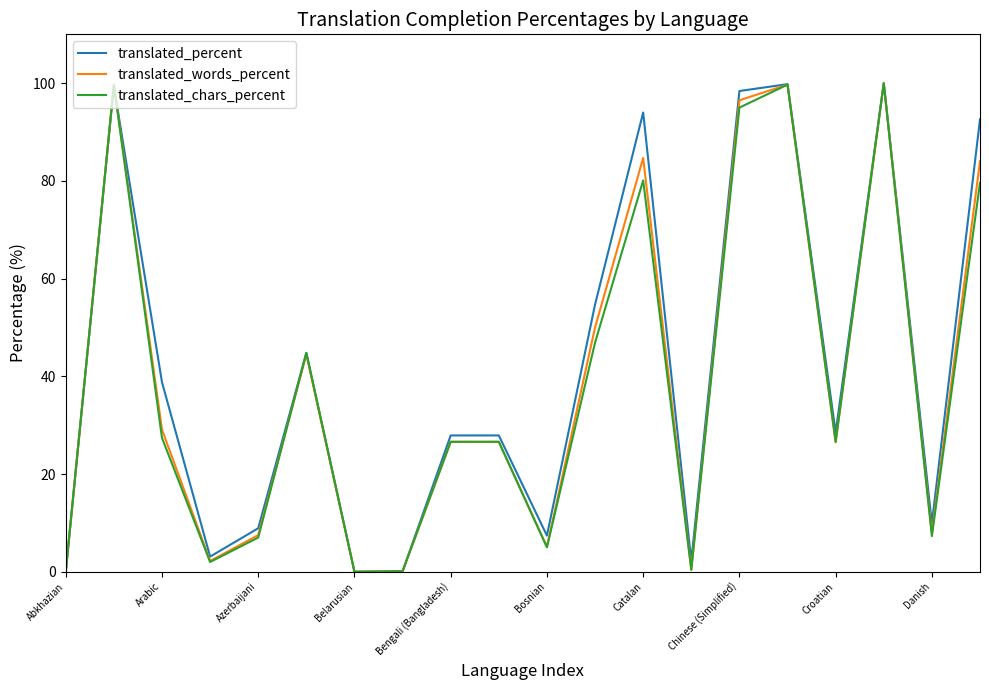

After their last crossing, which series has the higher values: translated_words_percent or translated_percent?

translated_percent